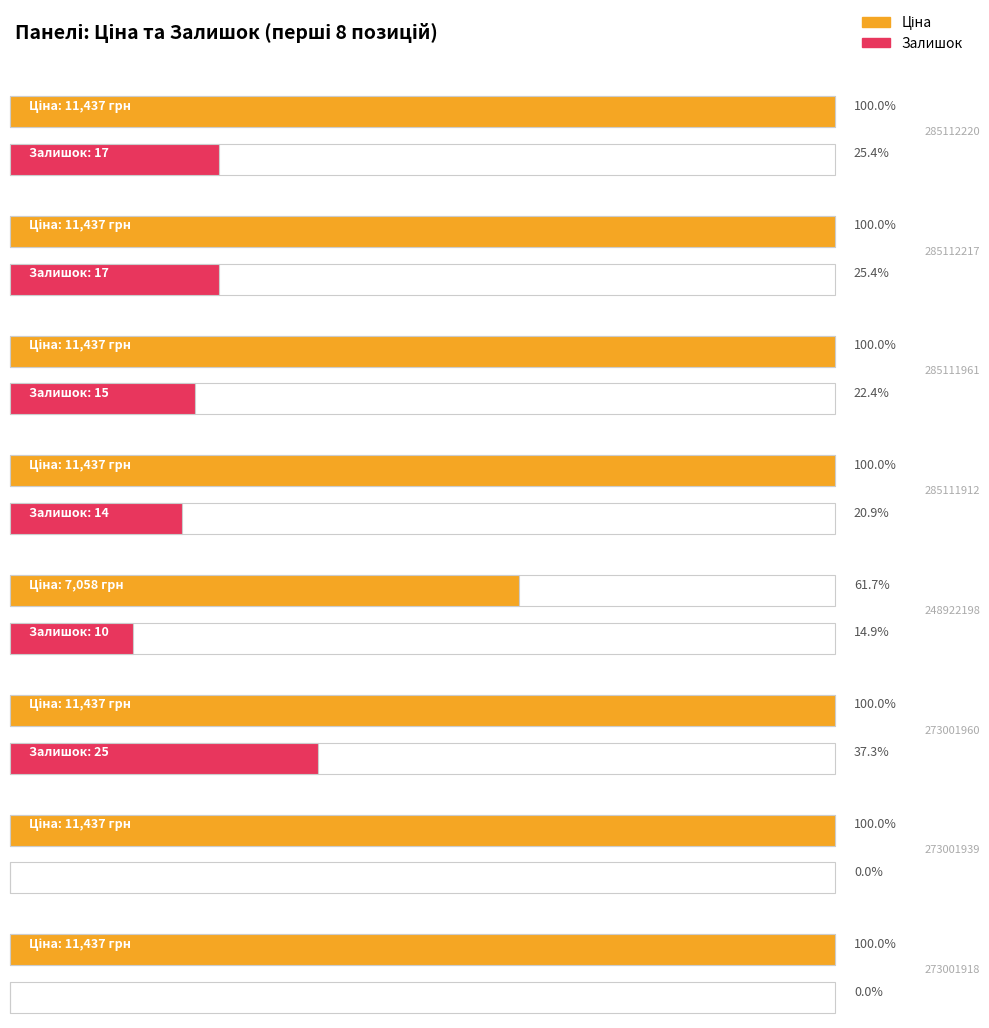

Are the bars grouped side by side (vs. stacked)?

Yes